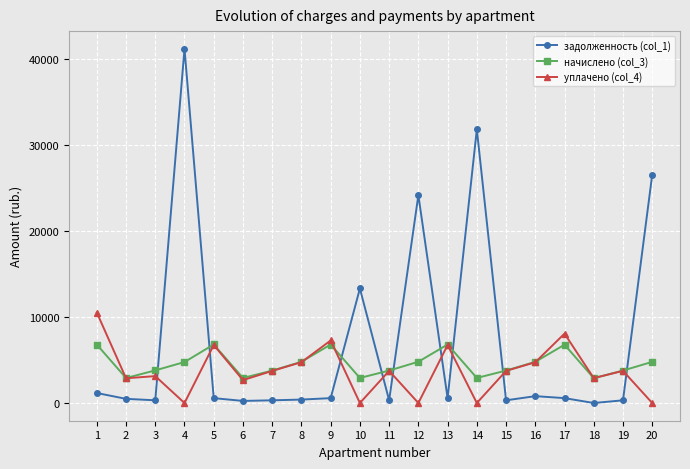

List the series in order of their peak value, highest first.

задолженность (col_1), уплачено (col_4), начислено (col_3)